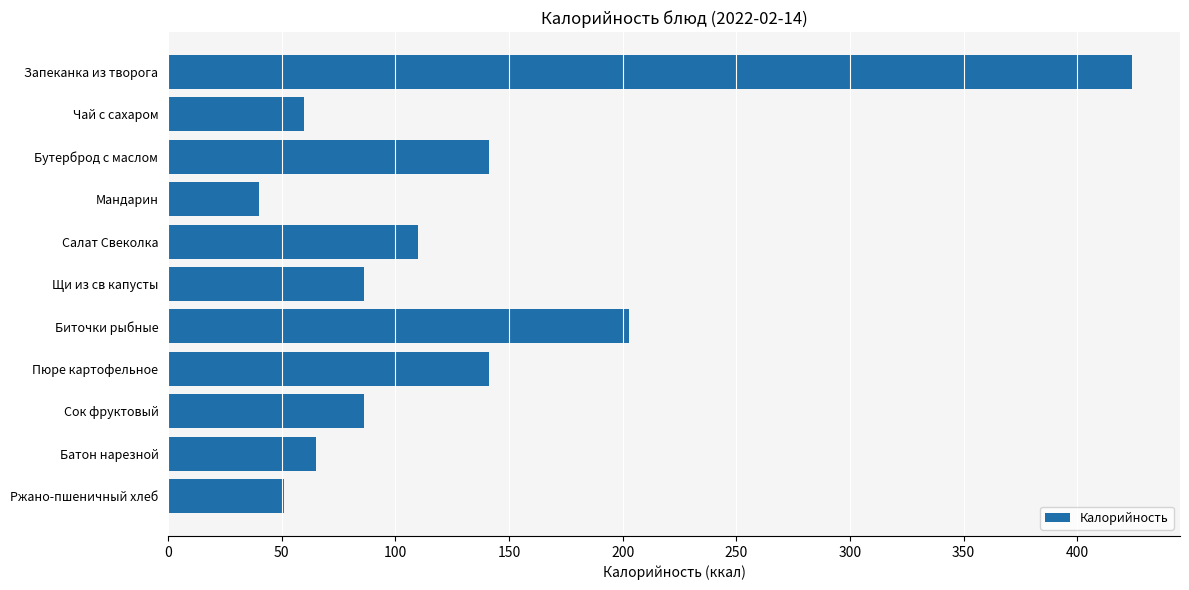

What is the difference between the maximum and minimum values?

384